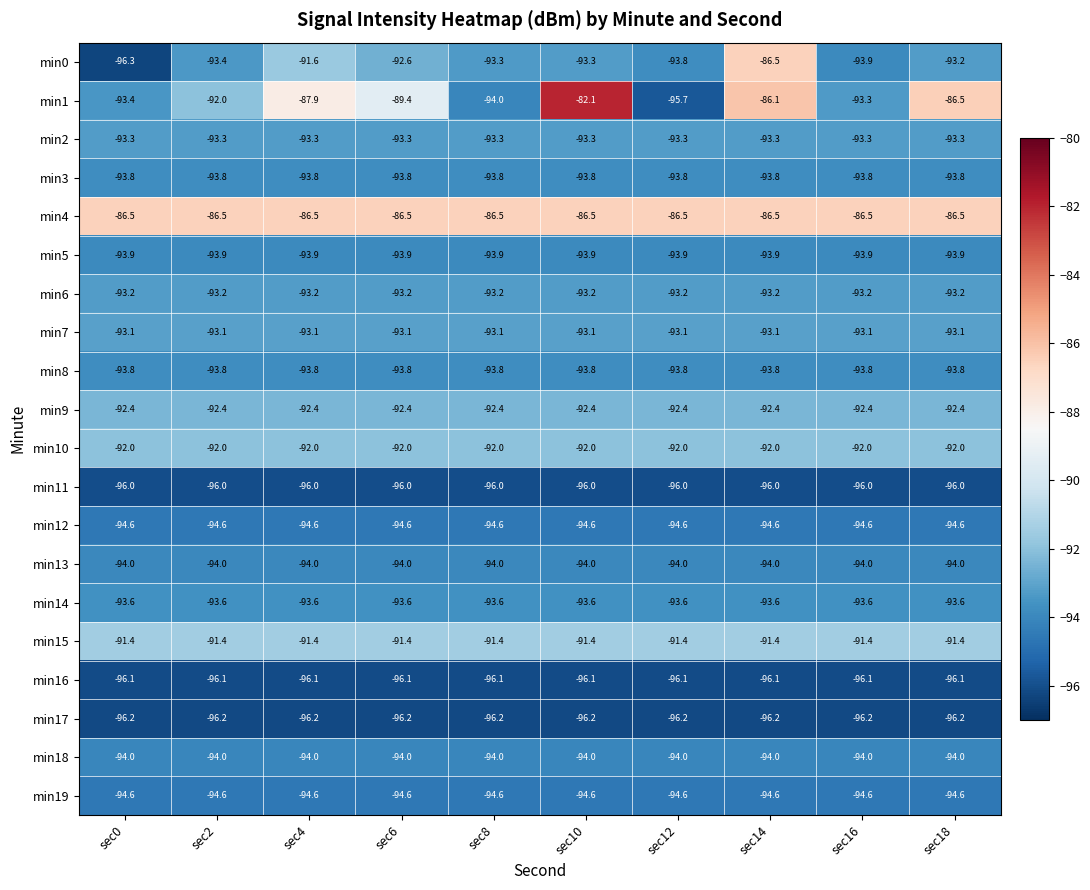

What is the lowest value of the min11 series?

-96.0